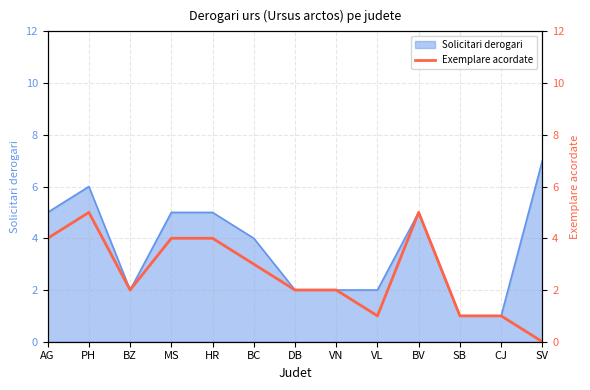

Which has a higher value, BC or AG?

AG